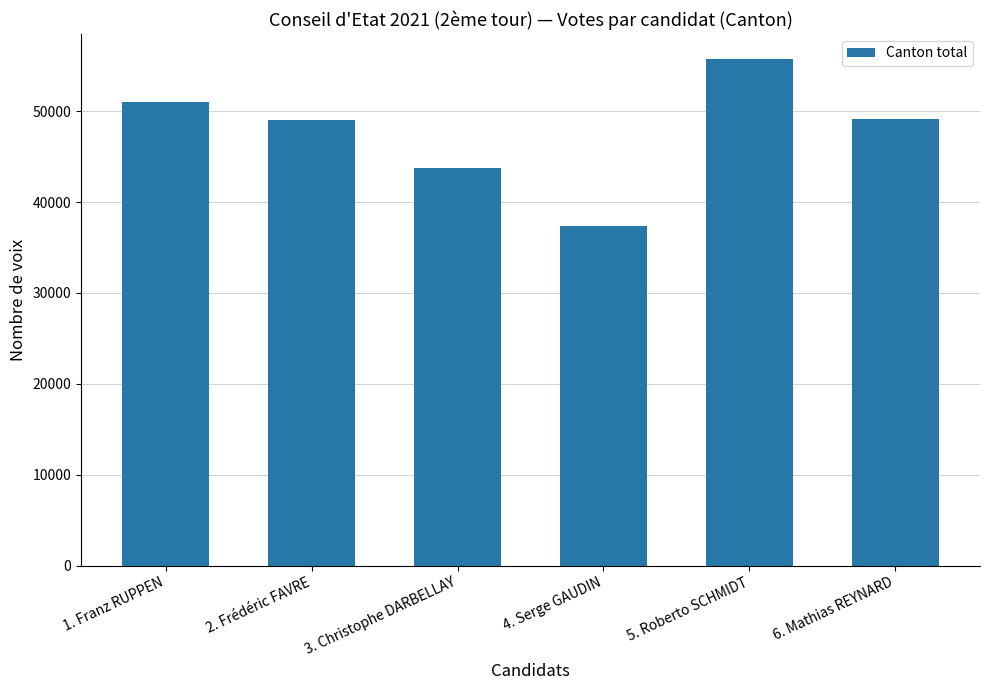

True or false: the data shows 43799 at 3. Christophe DARBELLAY.

True